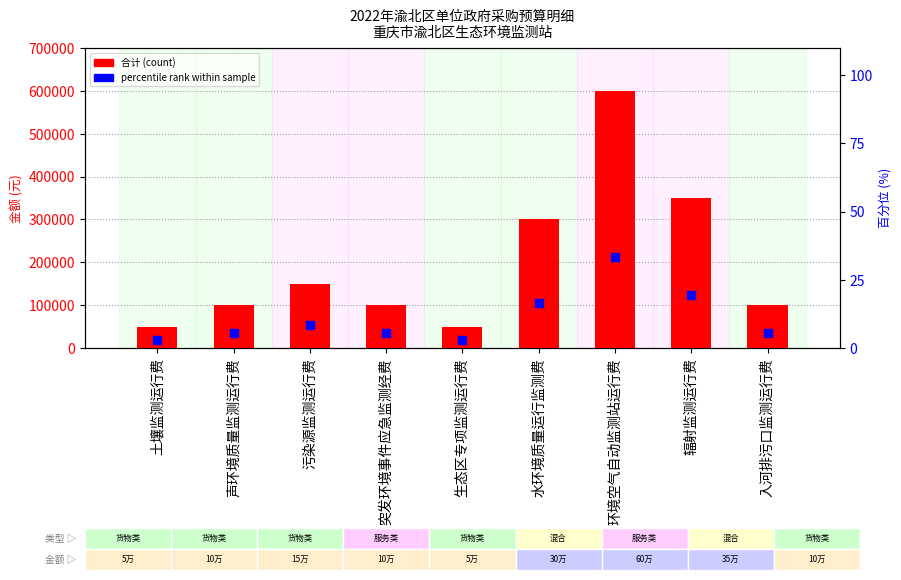

Which series has the largest Y range (max minus min)?

合计(count)